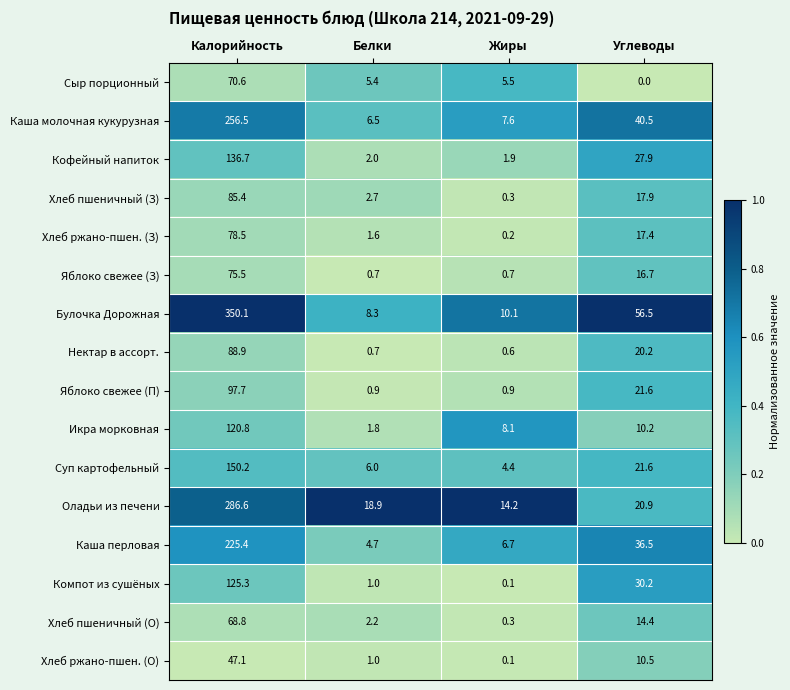

Which category has the lowest value across all series?

Углеводы